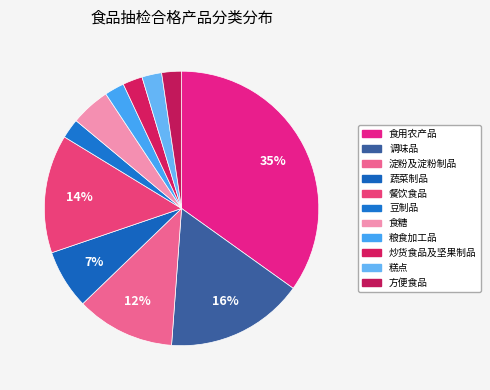

Count the number of slices in the pie.

11